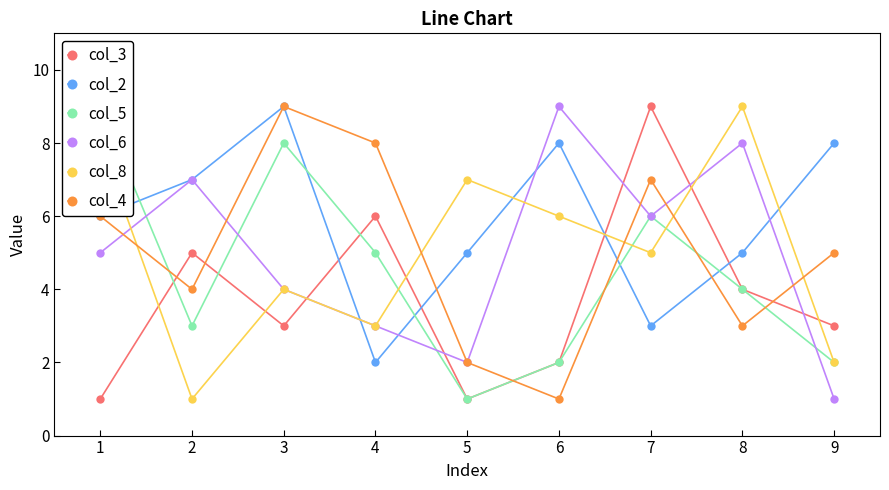

What are all the series names shown in the legend?

col_3, col_2, col_5, col_6, col_8, col_4